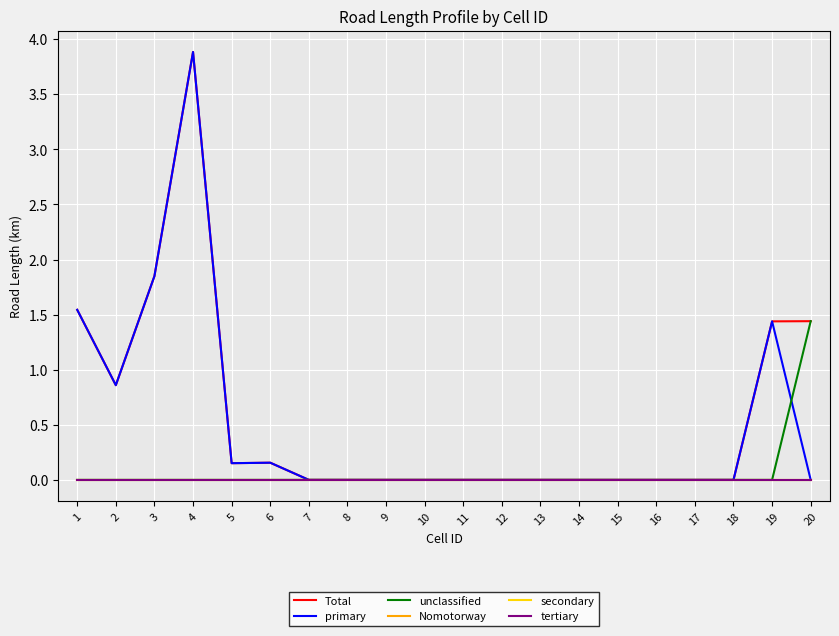

How many times do primary and unclassified cross each other?

1